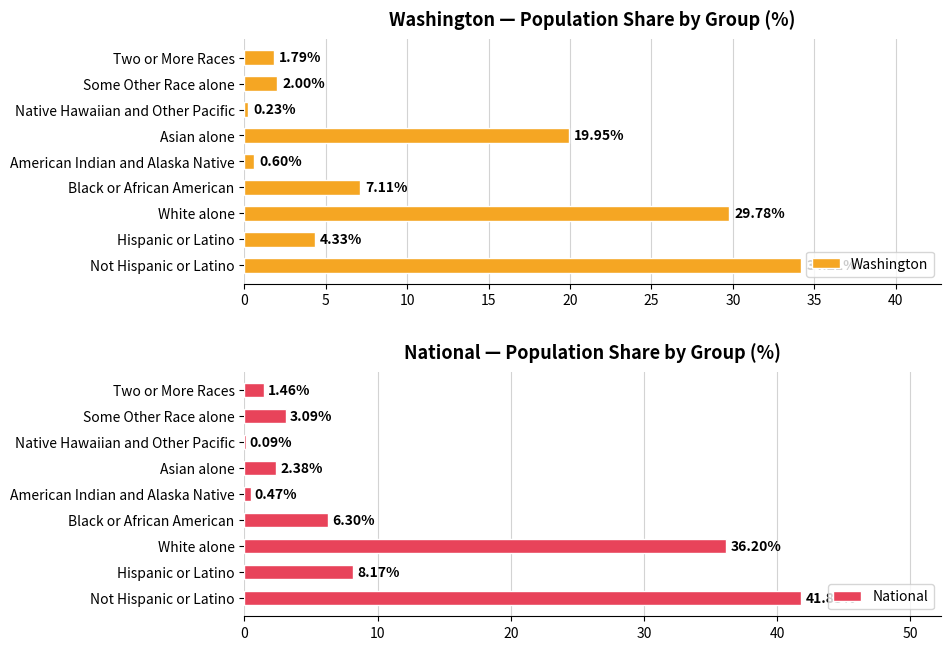

Rank the categories by Washington value from highest to lowest.

Not Hispanic or Latino, White alone, Asian alone, Black or African American, Hispanic or Latino, Some Other Race alone, Two or More Races, American Indian and Alaska Native, Native Hawaiian and Other Pacific